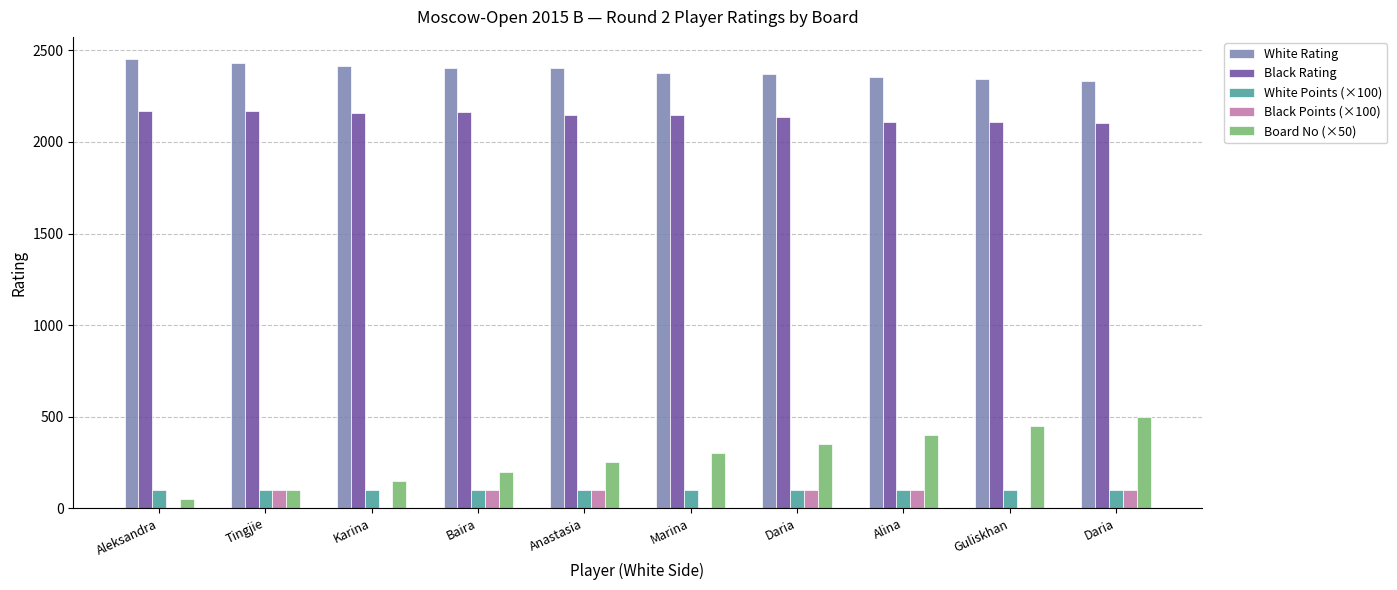

Where is Black Rating nearest to the value 2138?

Daria